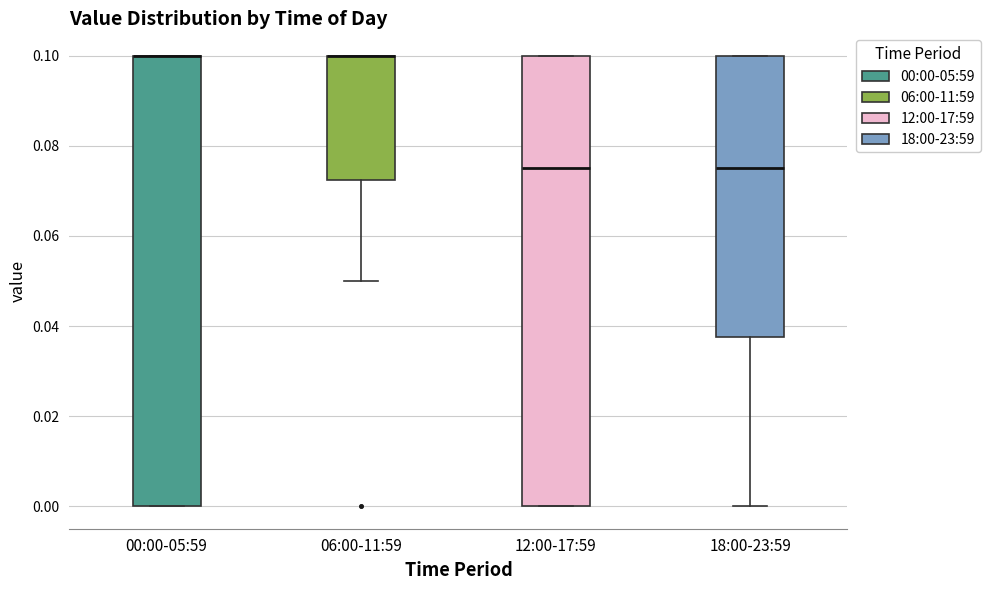

Where does the lower whisker of the box for 18:00-23:59 end on the y-axis? The values are not printed on the chart, so give them approximately, as read against the axis.

0.000